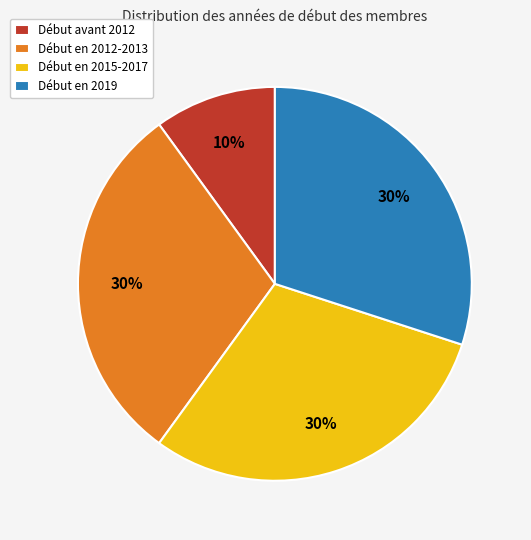

Which slice is the smallest?

Début avant 2012